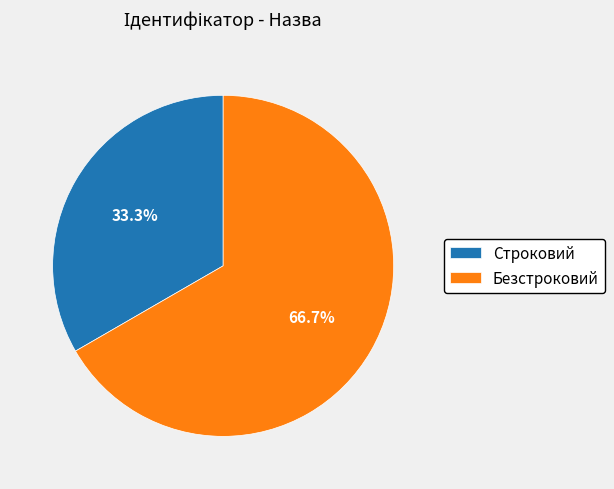

To the nearest percent, what is the difference between the Строковий and Безстроковий slice percentages?

33%